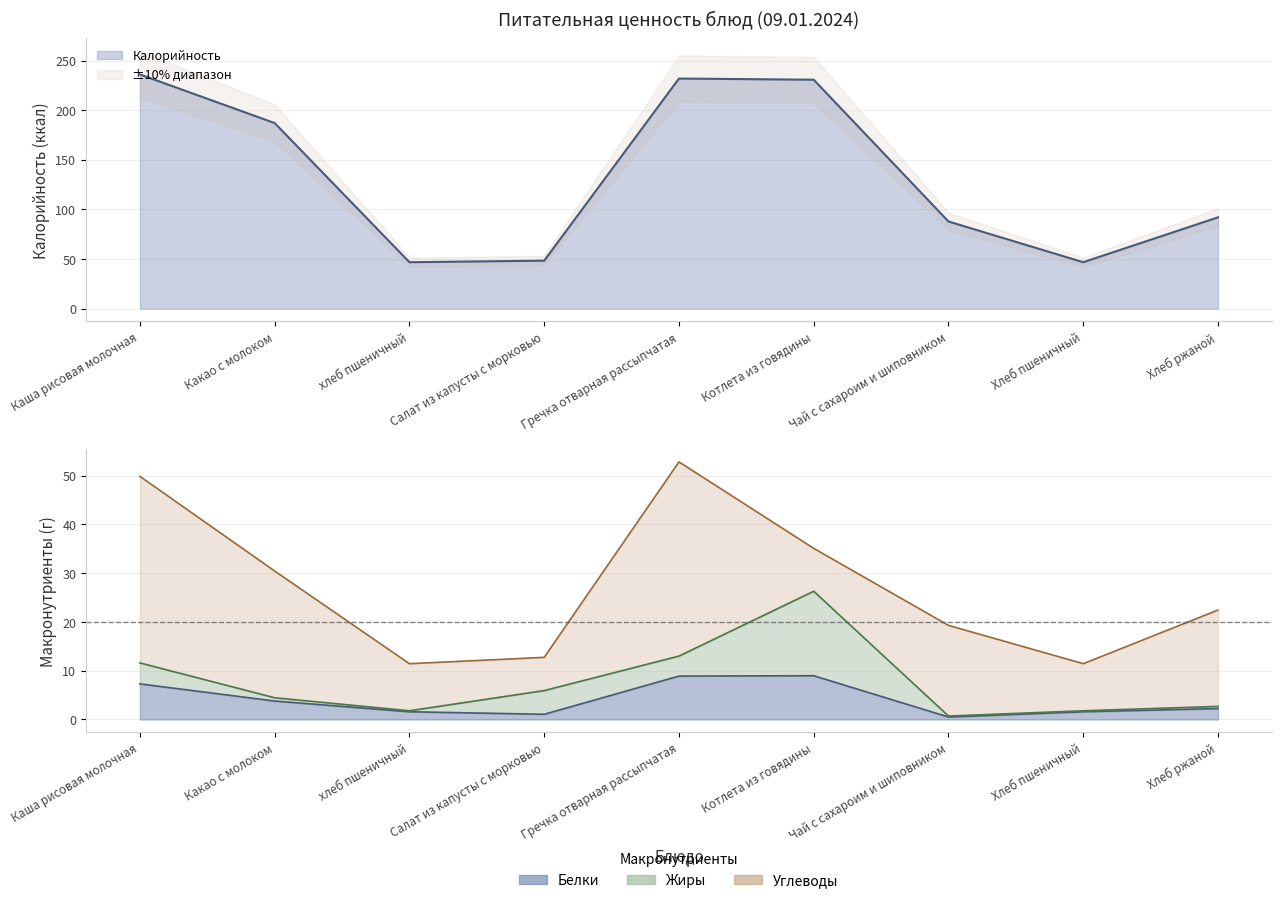

True or false: Калорийность and Белки intersect in this chart.

False